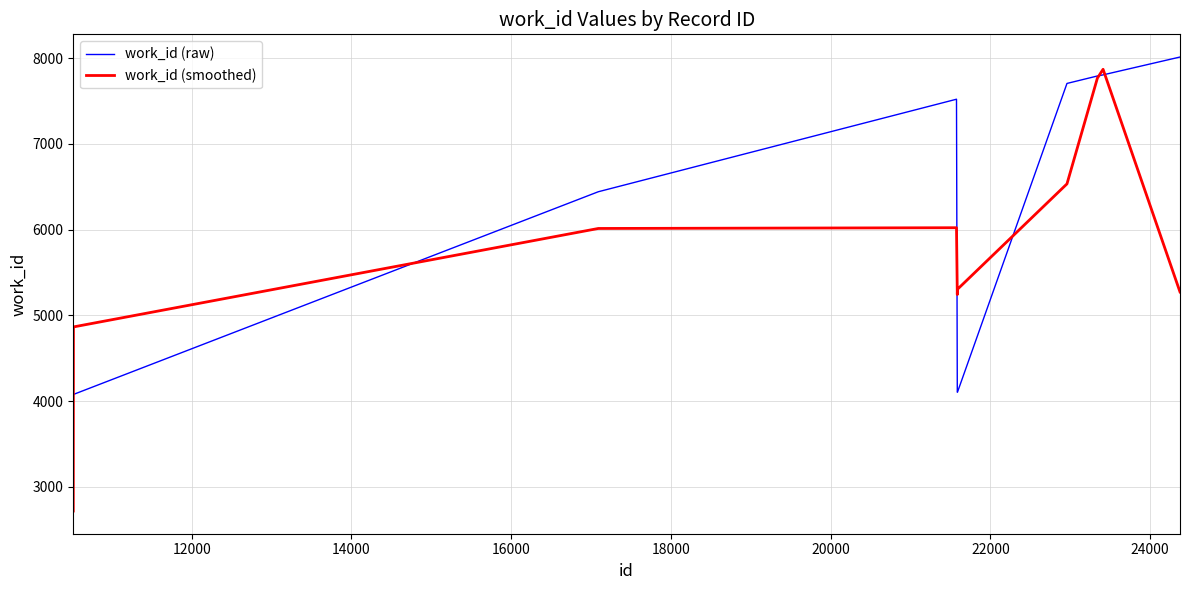

Which series has the largest total across all categories?

work_id (raw)